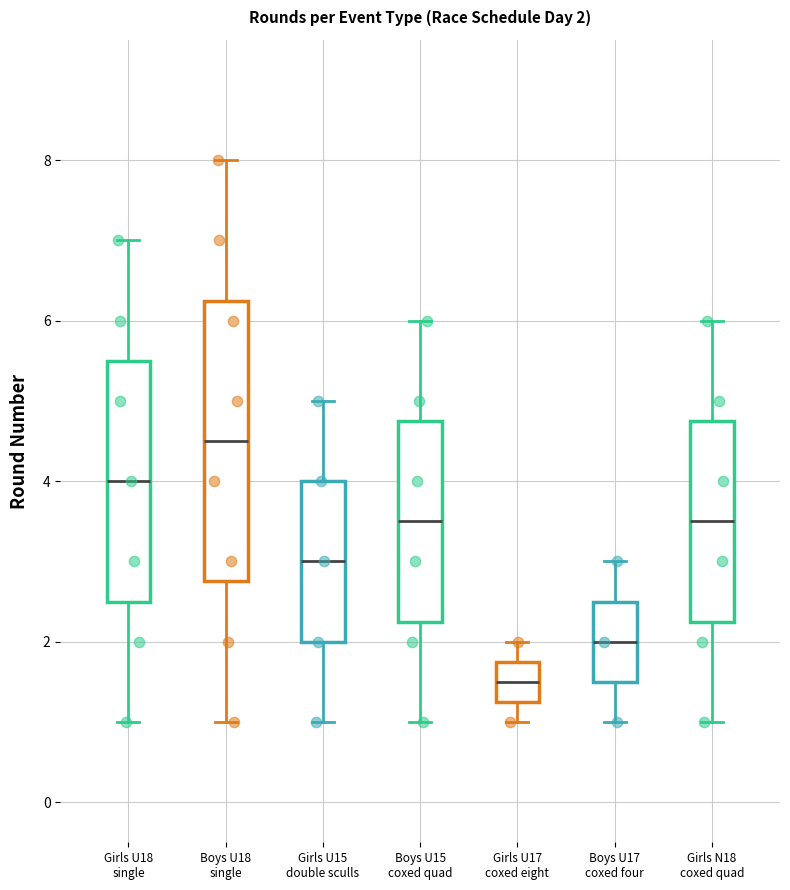

Which box has the lowest median line?

Girls U17 coxed eight